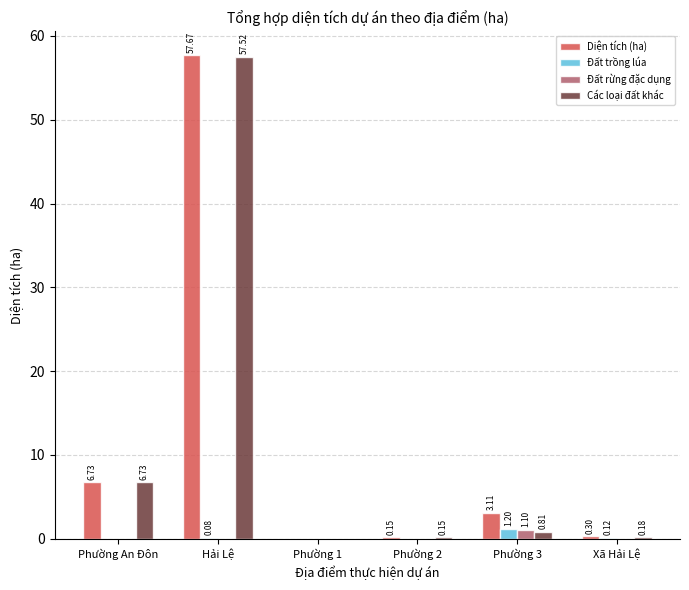

How many data points in Đất rừng đặc dụng are above 0?

1